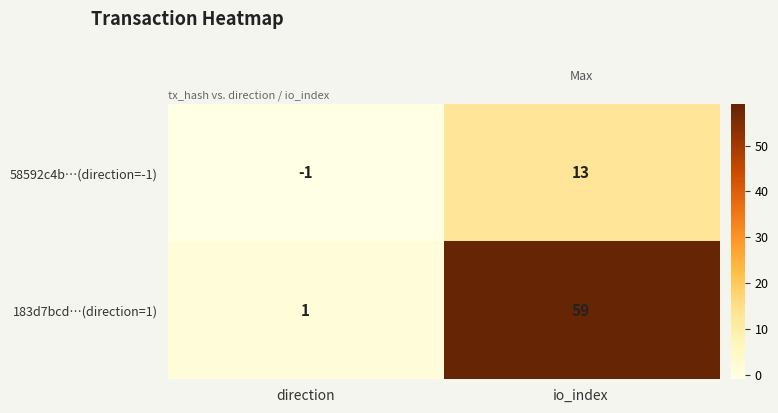

True or false: 58592c4b…(direction=-1) has a value of 13 at io_index.

True